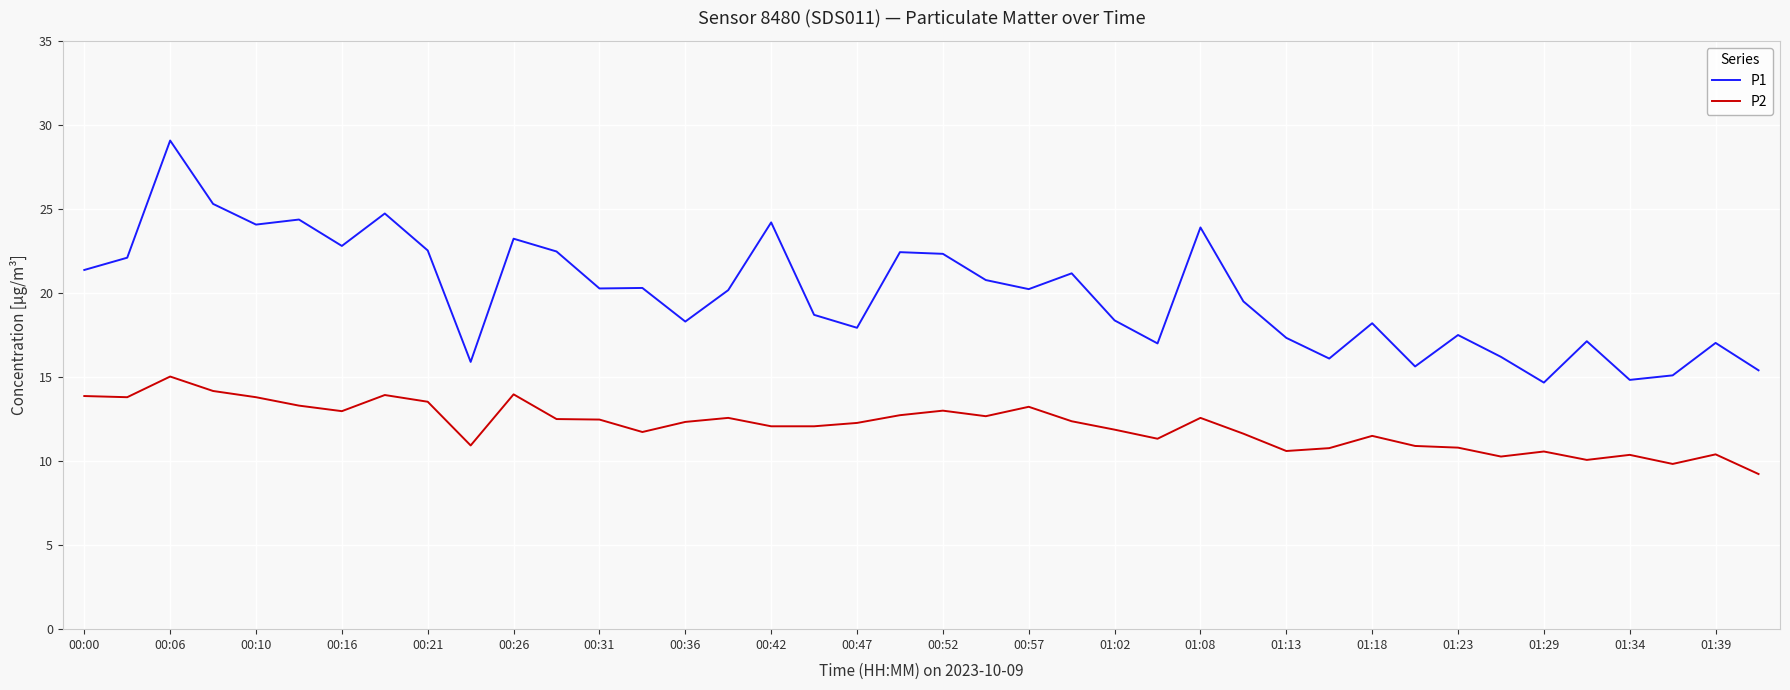

Rank the series by their average value, from lowest to highest.

P2, P1